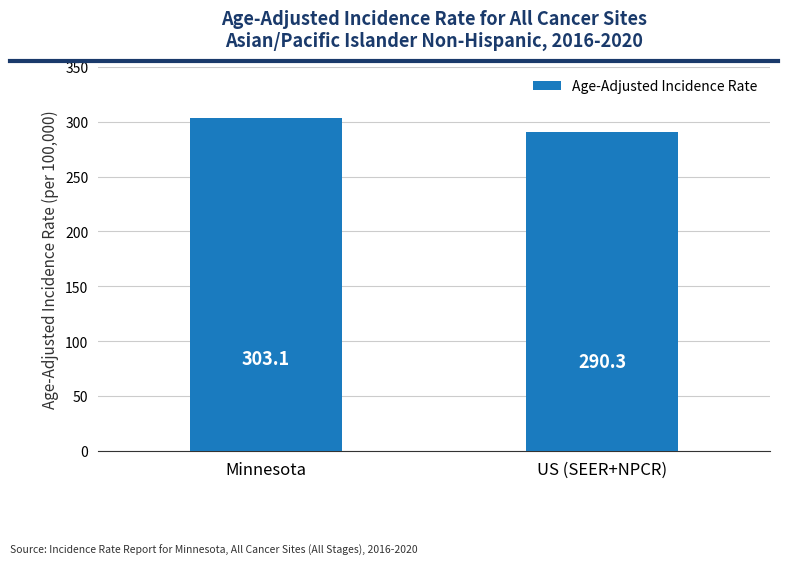

Does the chart contain stacked bars?

No